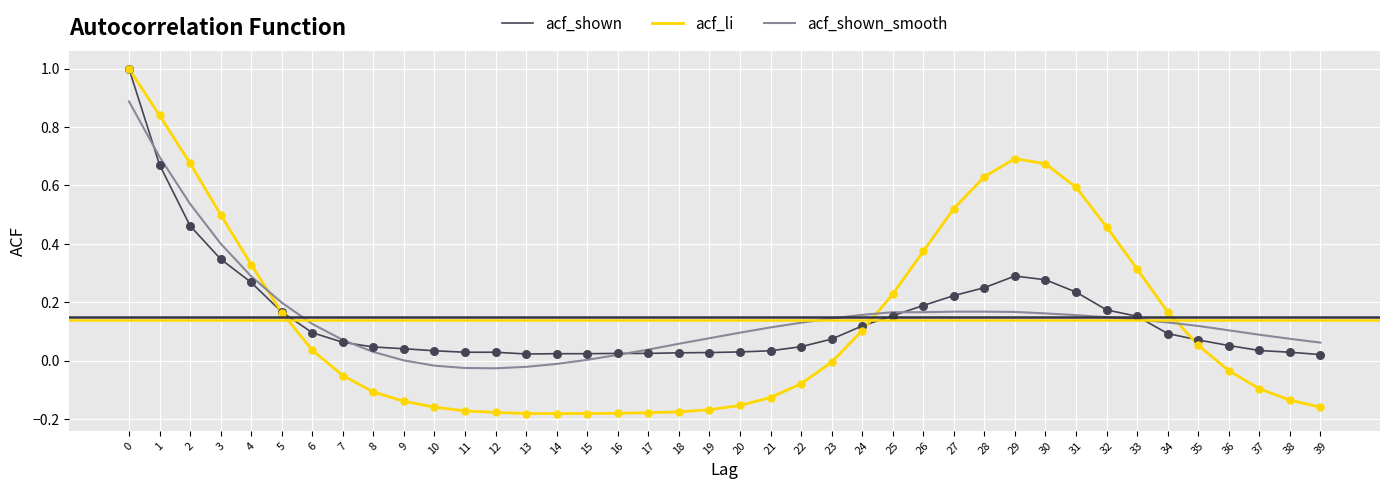

Is the value of acf_shown at 31 greater than the value of acf_shown_smooth at 1?

No